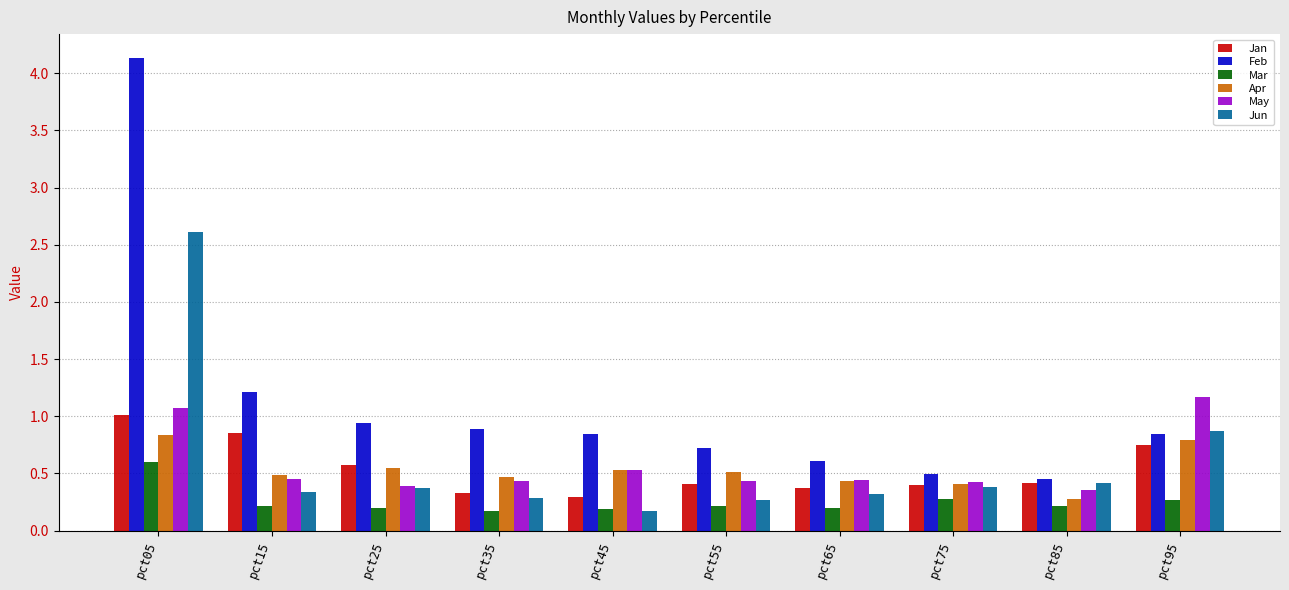

Is it true that Apr equals 0.4 at pct75?

True